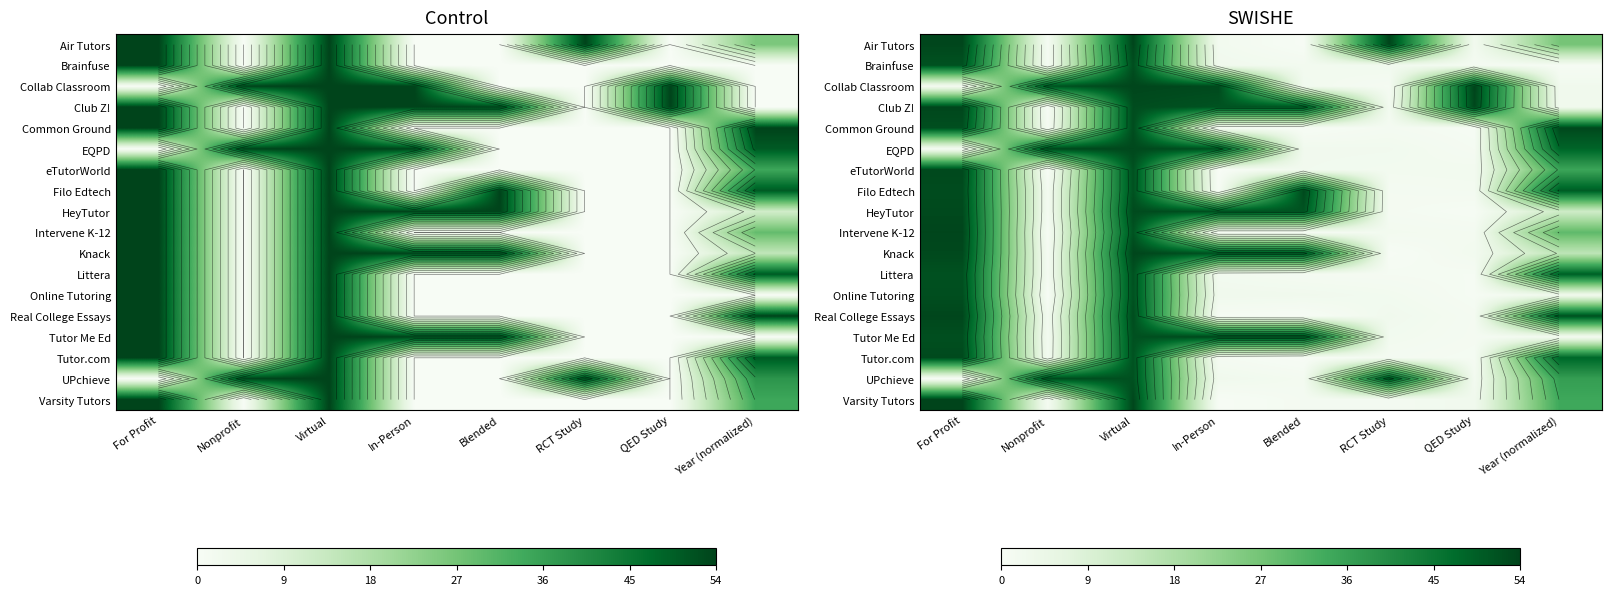

Is it true that Club Z! equals 1.4 at Virtual?

False